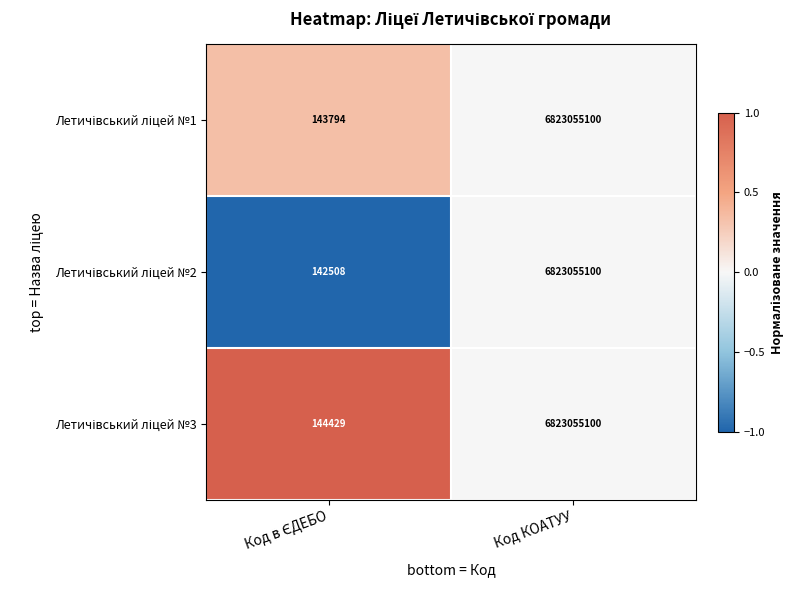

What is the total value across all series at Код КОАТУУ?

20469165300